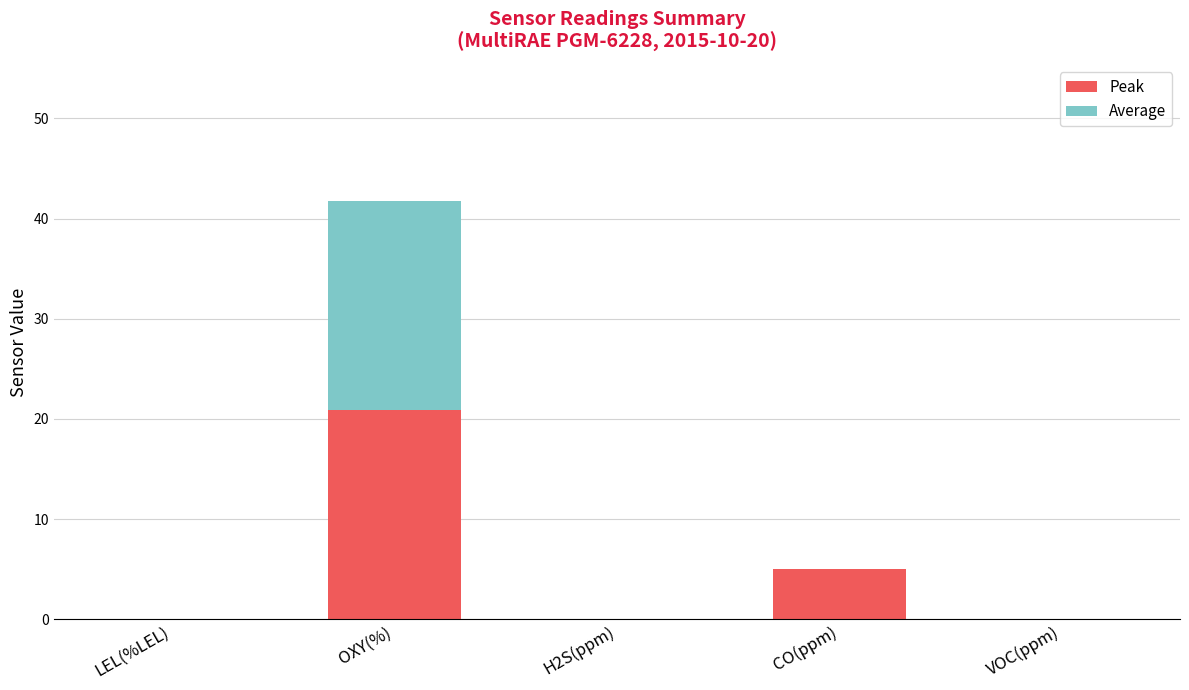

Where is Peak nearest to the value 10?

CO(ppm)